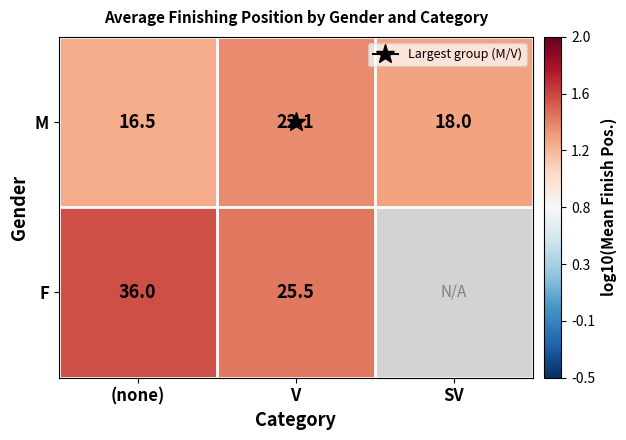

Count the M values in the range 1 to 2.

3